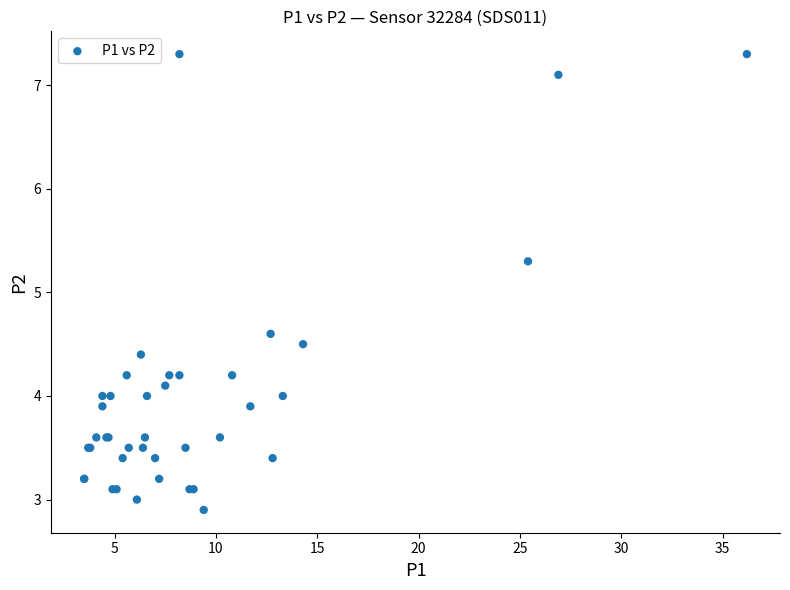

What Y value in the scatter plot is closest to 5?

5.3